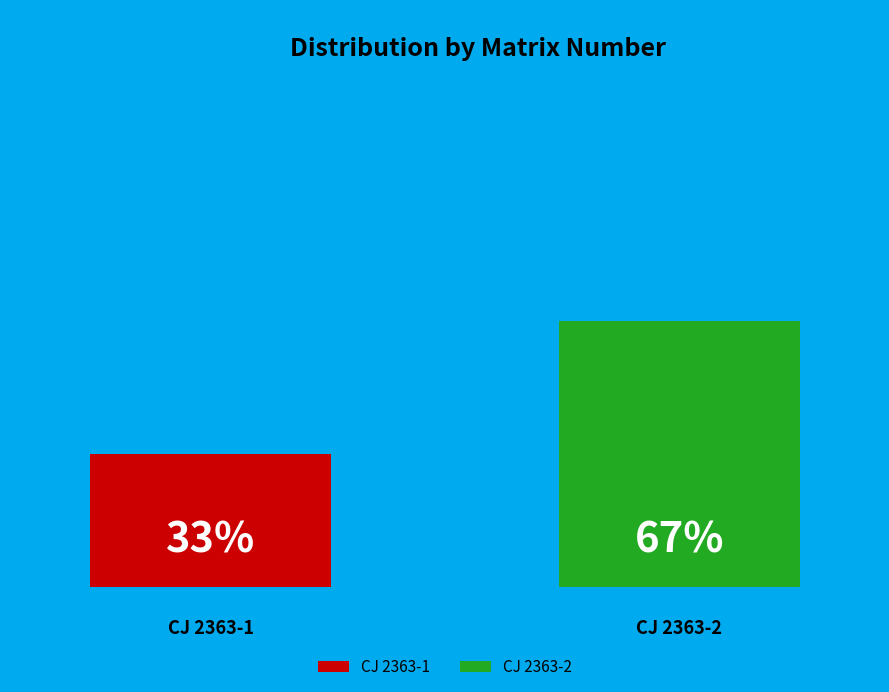

Between CJ 2363-1 and CJ 2363-2, which is larger?

CJ 2363-2